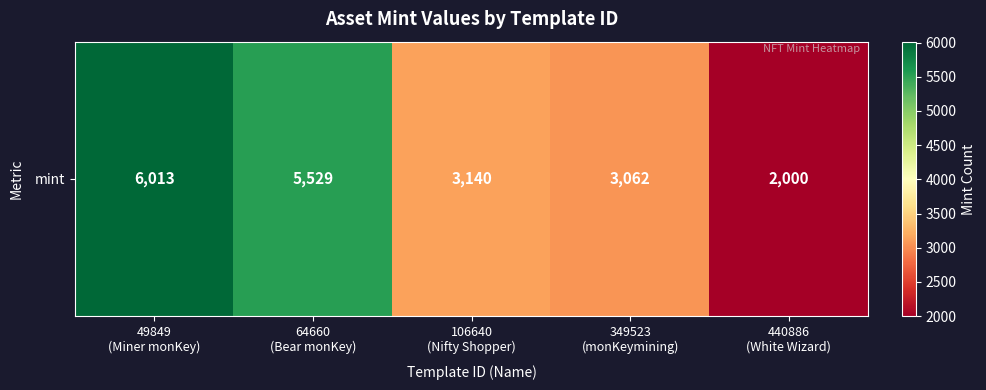

Which label corresponds to the largest value in the chart?

49849
(Miner monKey)